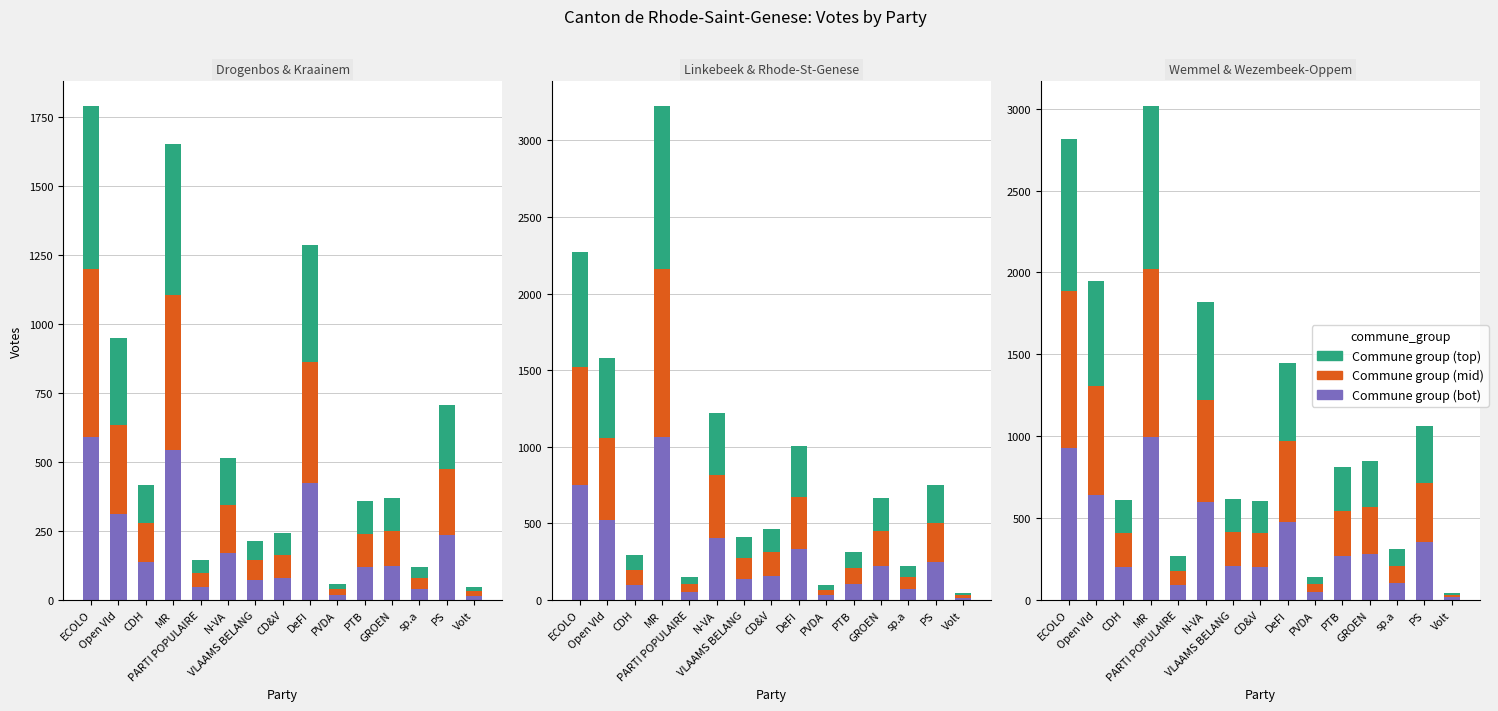

What is the value of the Layer 3 bar at the 15th from the left?

14.5